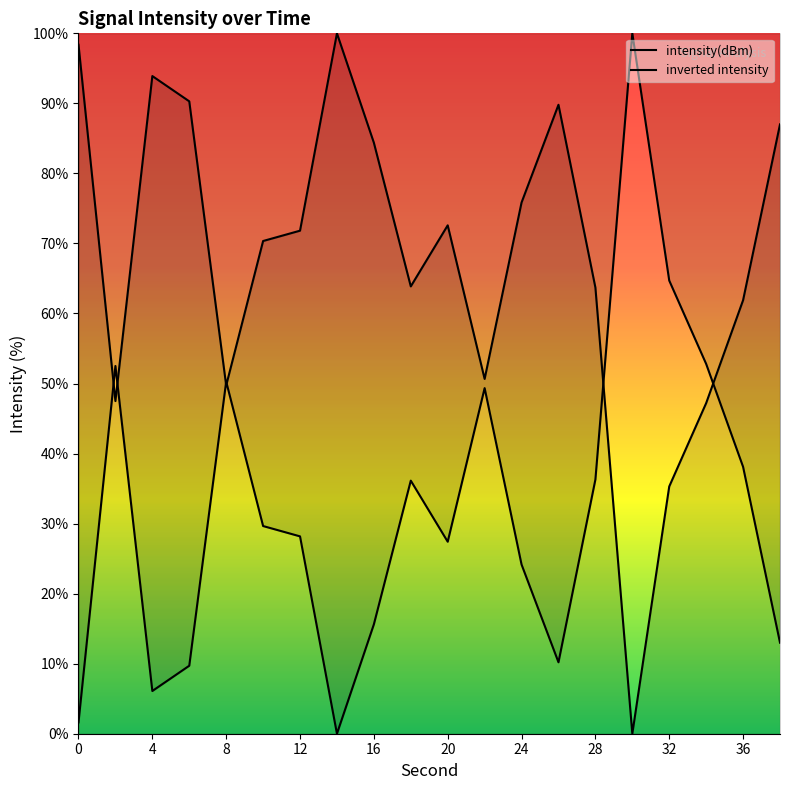

Reading right to left, transcribe all the data shown in this chart.

38=87.0	36=61.9	34=47.2	32=35.3	30=0.0	28=63.7	26=89.8	24=75.8	22=50.7	20=72.6	18=63.9	16=84.4	14=100.0	12=71.8	10=70.3	8=49.7	6=90.3	4=93.9	2=47.5	0=98.4